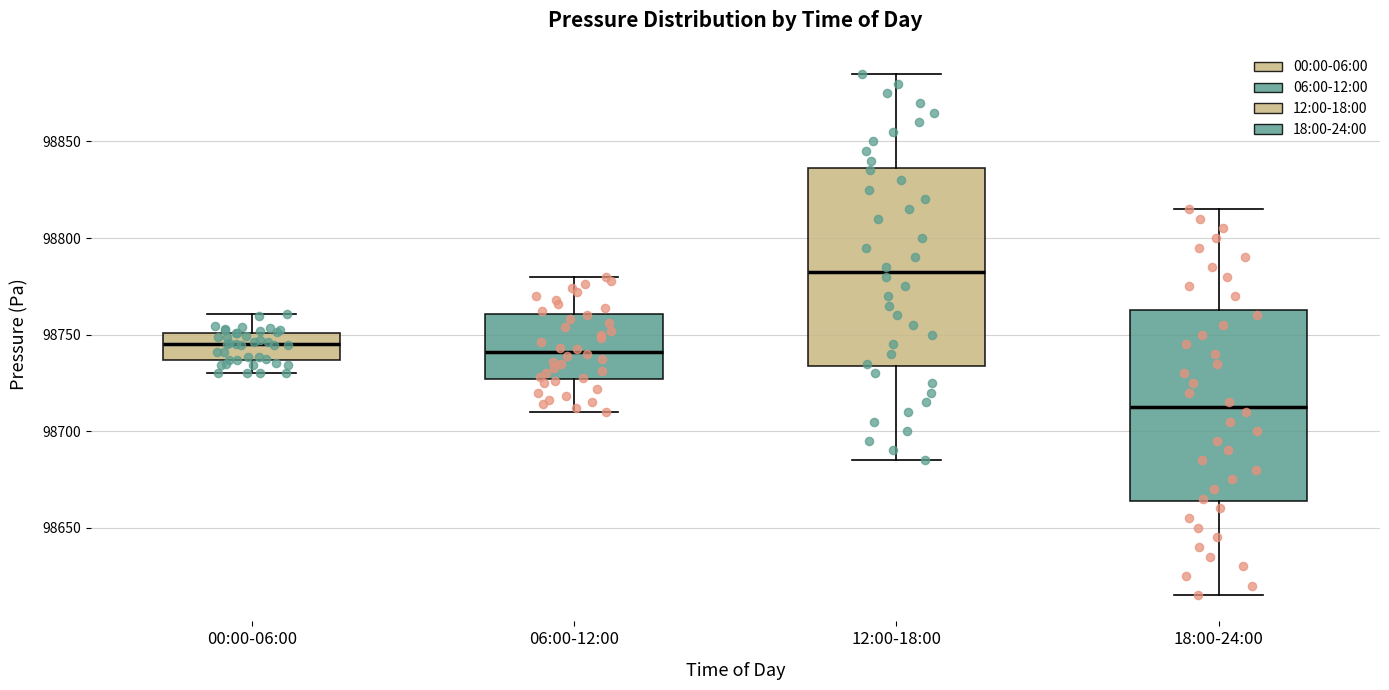

Reading left to right, read every box against the y-axis: the position of its median line, the range the box covers, and the ends of its whiskers. The values are not printed on the chart, so give them approximately, as read against the axis.

00:00-06:00: median 98745, box 98735 to 98750, whiskers 98730 to 98760
06:00-12:00: median 98740, box 98725 to 98760, whiskers 98710 to 98780
12:00-18:00: median 98785, box 98735 to 98835, whiskers 98685 to 98885
18:00-24:00: median 98715, box 98665 to 98765, whiskers 98615 to 98815